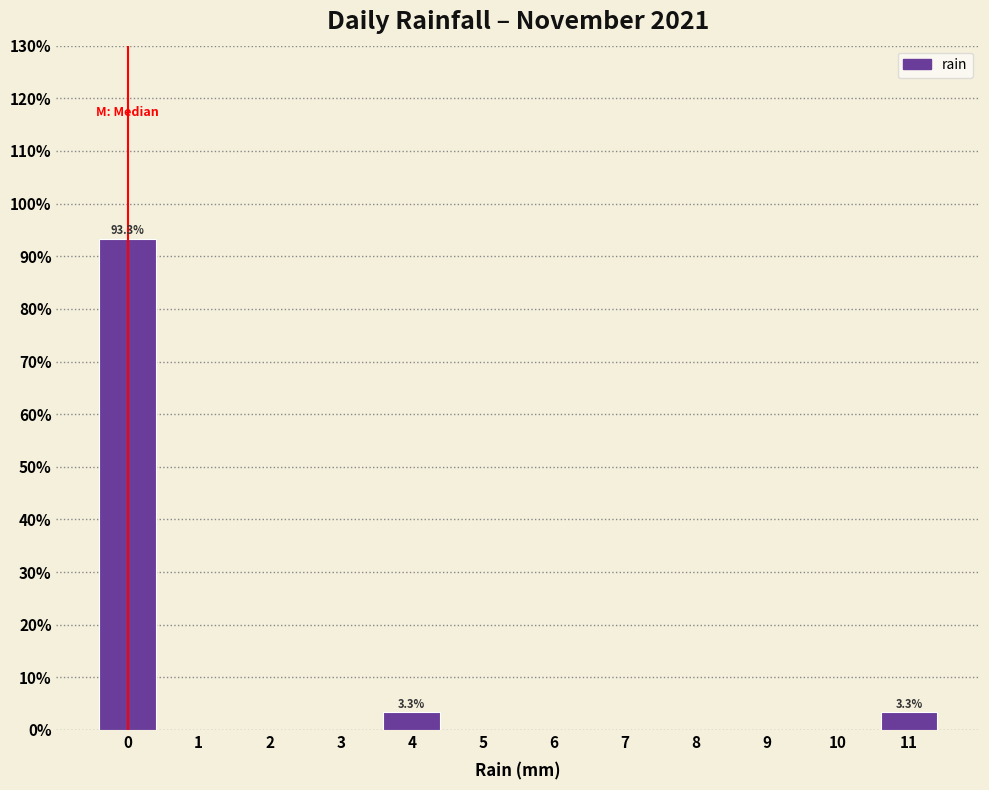

Reading left to right, extract all data points from this chart.

0=93.3	1=0.0	2=0.0	3=0.0	4=3.3	5=0.0	6=0.0	7=0.0	8=0.0	9=0.0	10=0.0	11=3.3